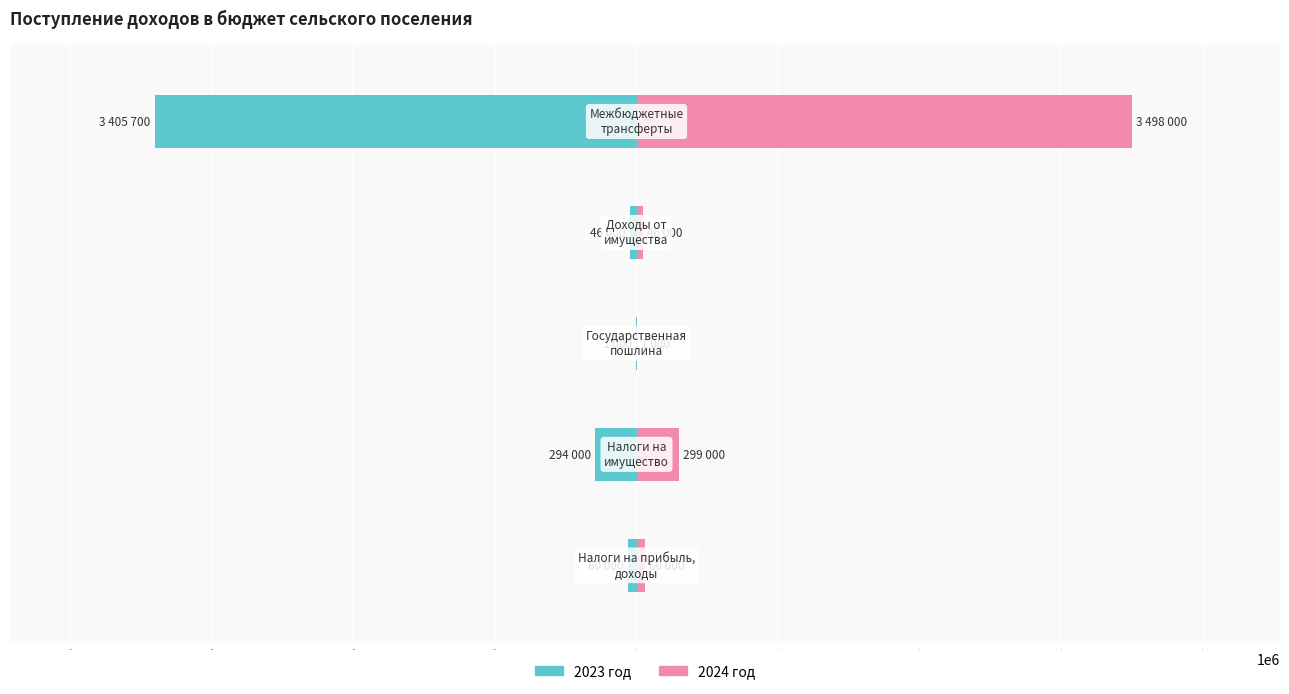

The 2024 год series shows 21473 at −2. True or false?

False